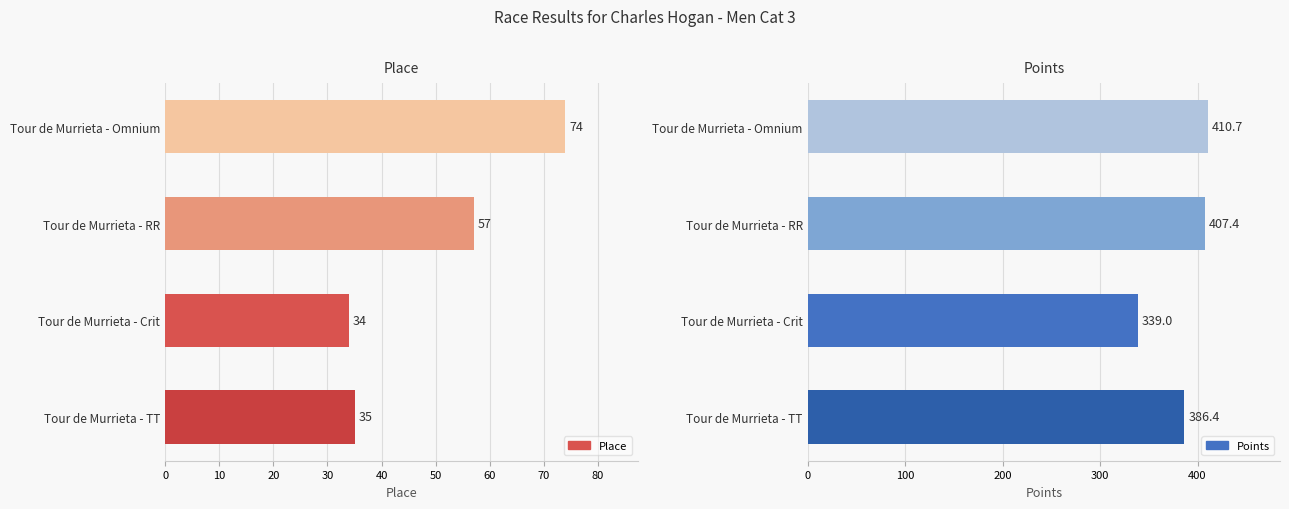

List the series in order of their overall mean, lowest first.

Place, Points